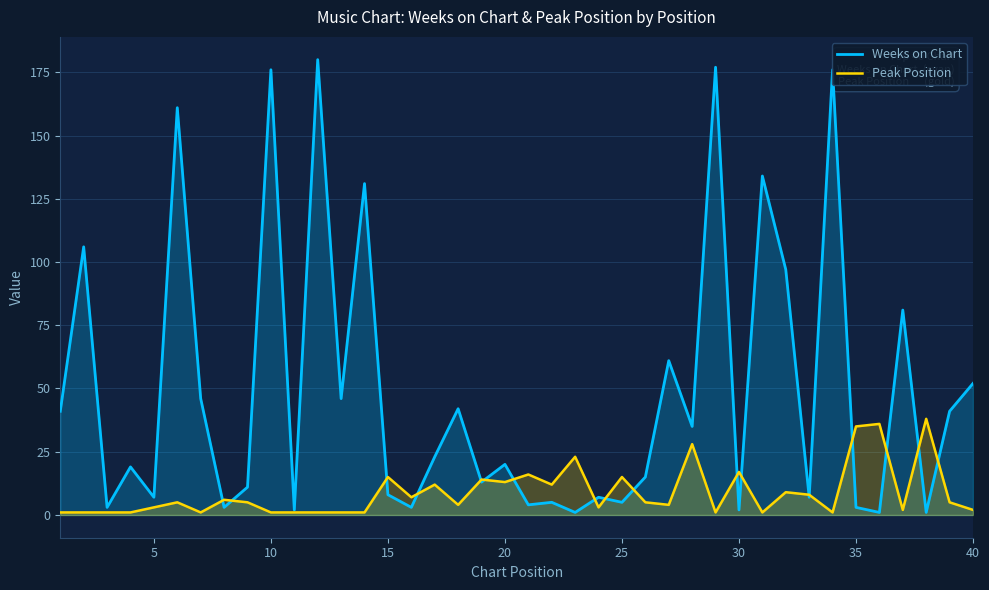

What is the maximum value for Peak Position?

38